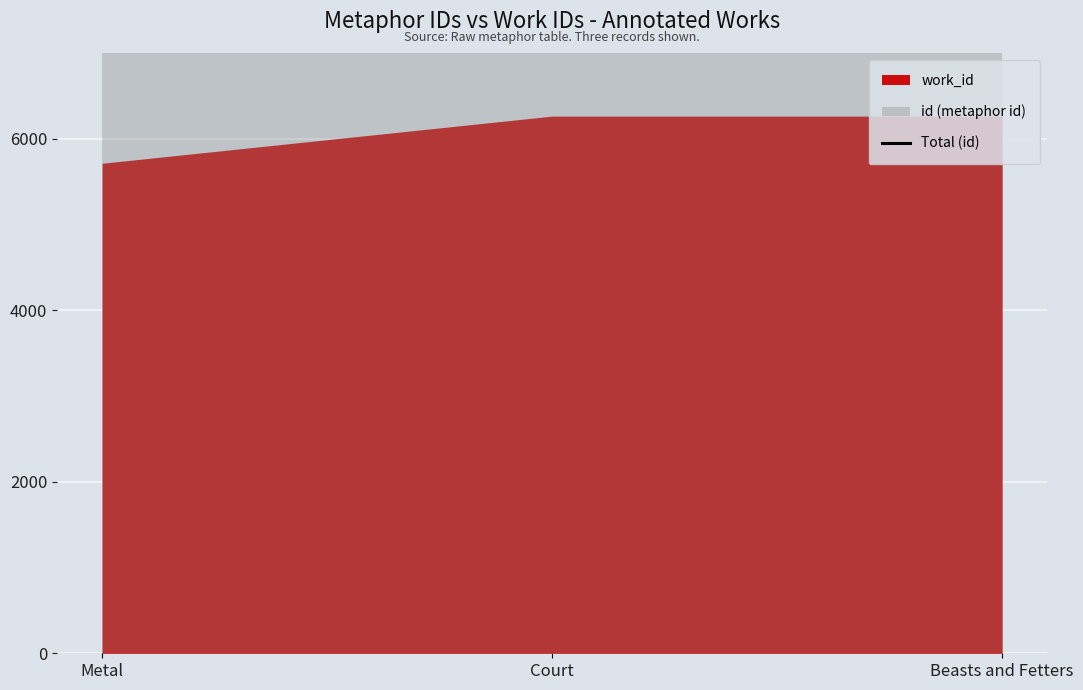

Is it true that the value at Metal is 25350?

False